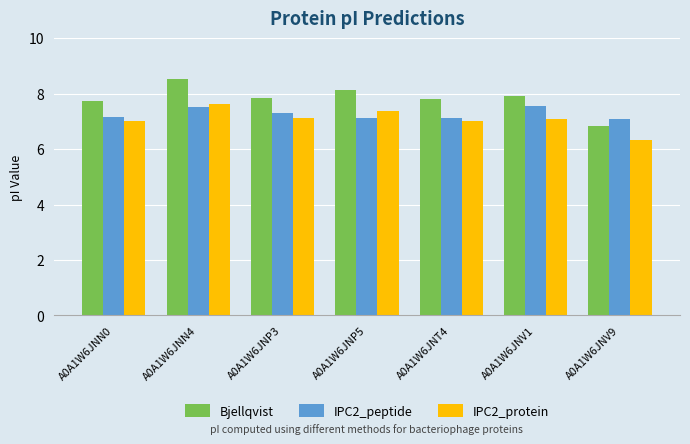

The value of IPC2_peptide at A0A1W6JNT4 is 7.1. True or false?

True